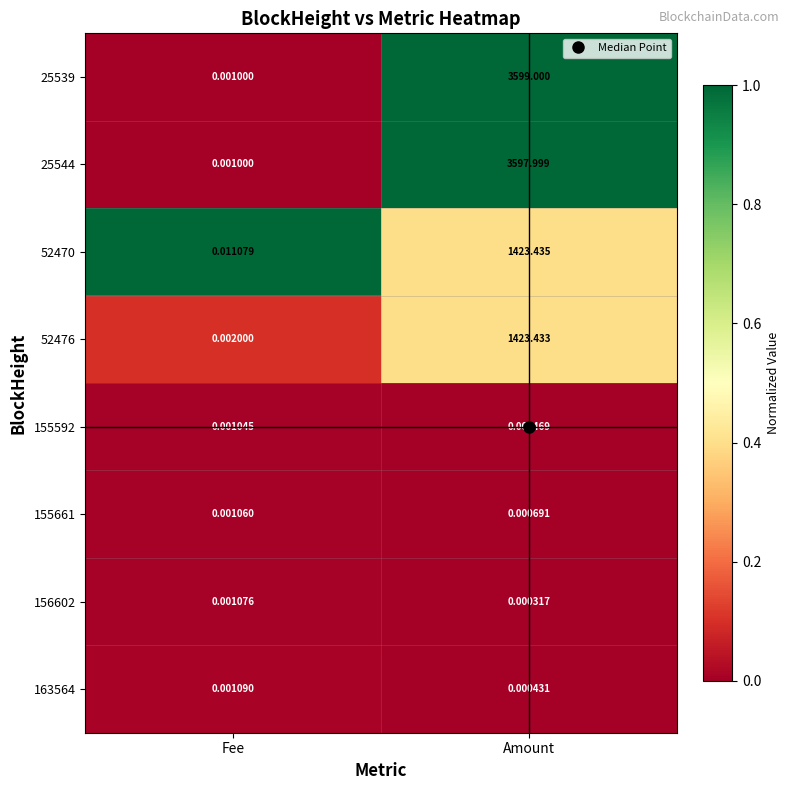

Which series has the largest total across all categories?

25539